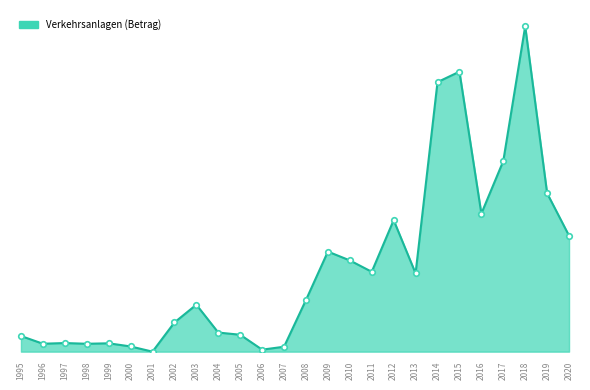

Does the chart have visible grid lines?

No